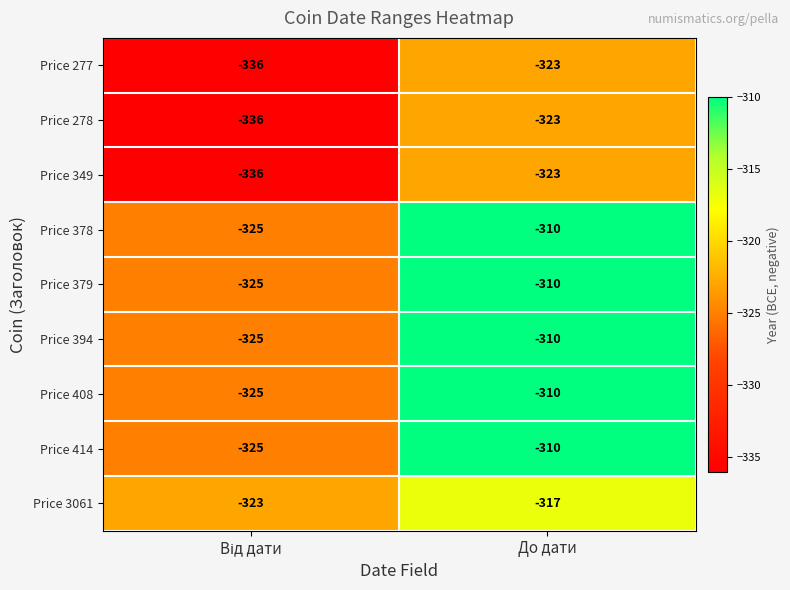

At which label is Price 277 closest to -329?

До дати